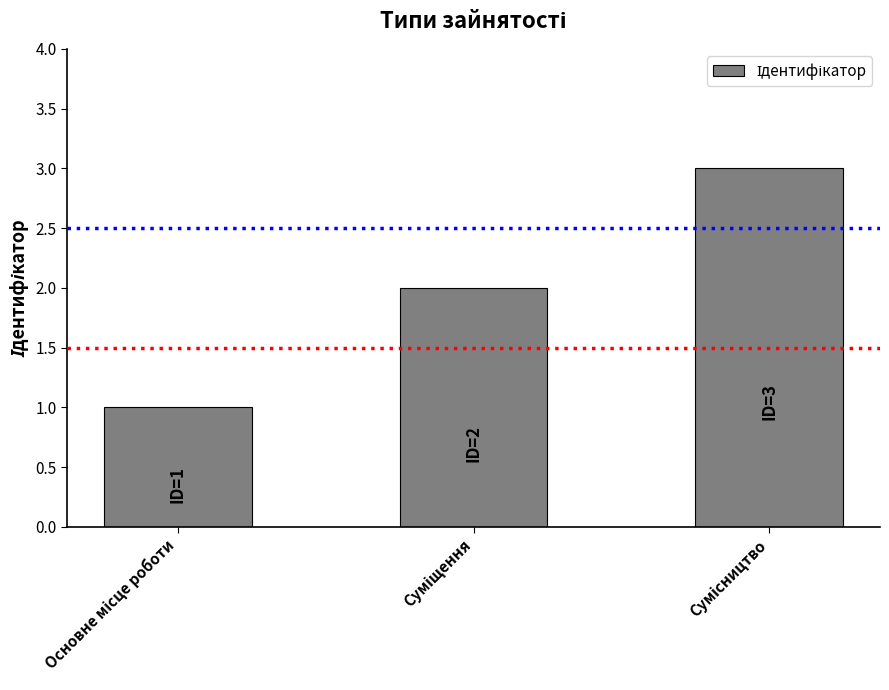

What is the greatest value displayed?

3